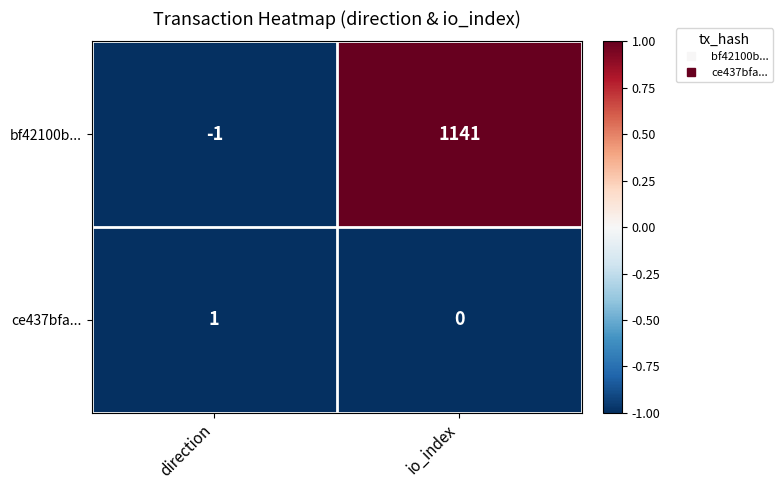

At which label does bf42100b... reach its peak?

io_index